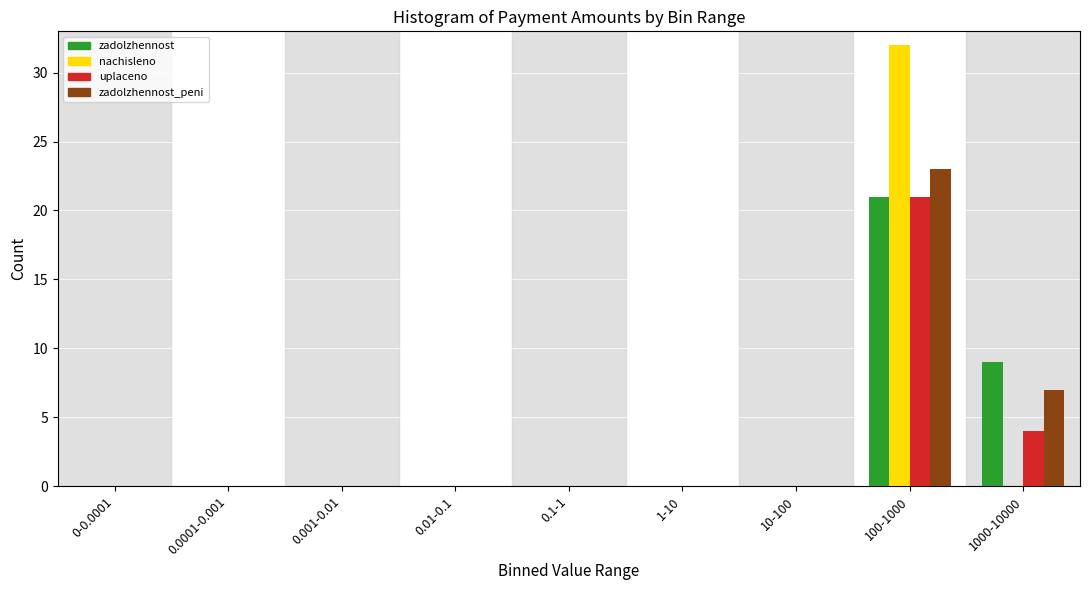

At which category is the sum across all series the highest?

100-1000